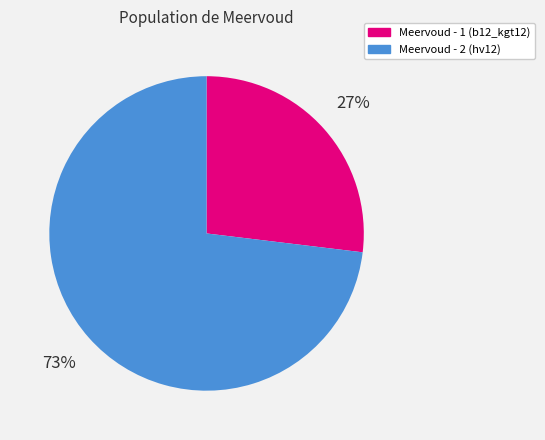

Which slice is the smallest?

Meervoud - 1 (b12_kgt12)